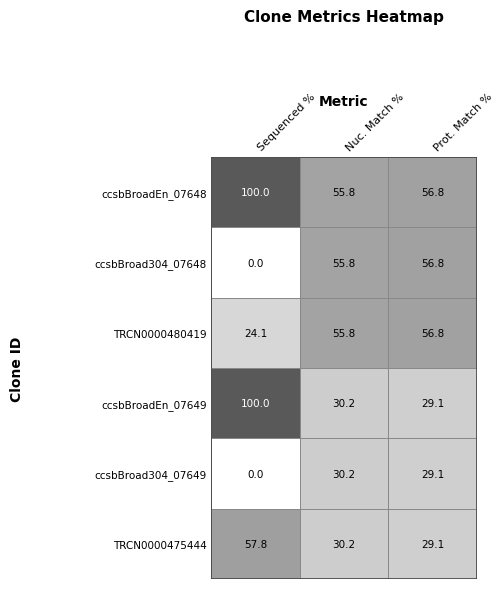

Reading left to right, transcribe all the data shown in this chart.

ccsbBroadEn_07648: 100.0	55.8	56.8
ccsbBroad304_07648: 0.0	55.8	56.8
TRCN0000480419: 24.1	55.8	56.8
ccsbBroadEn_07649: 100.0	30.2	29.1
ccsbBroad304_07649: 0.0	30.2	29.1
TRCN0000475444: 57.8	30.2	29.1